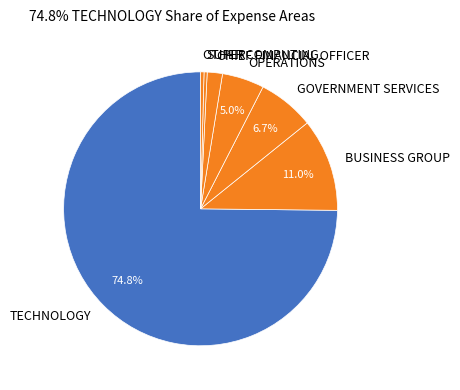

Which category has the biggest portion of the pie?

TECHNOLOGY